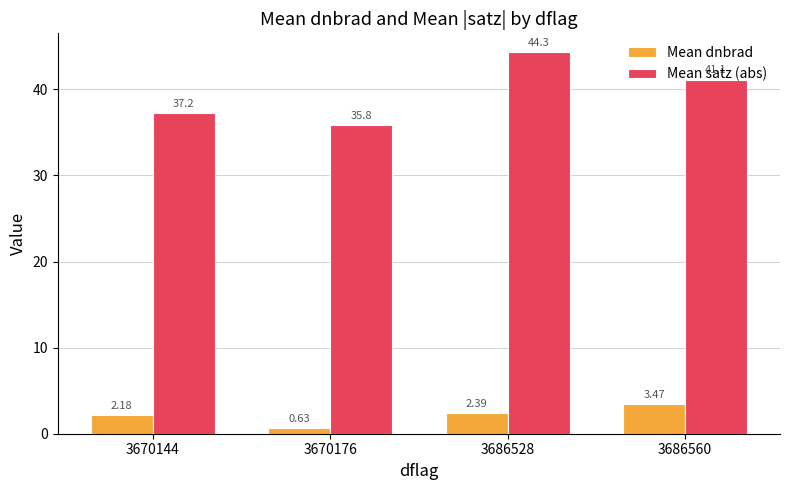

What is the sum of the Mean satz (abs) values at 3670176 and 3686528?

80.1